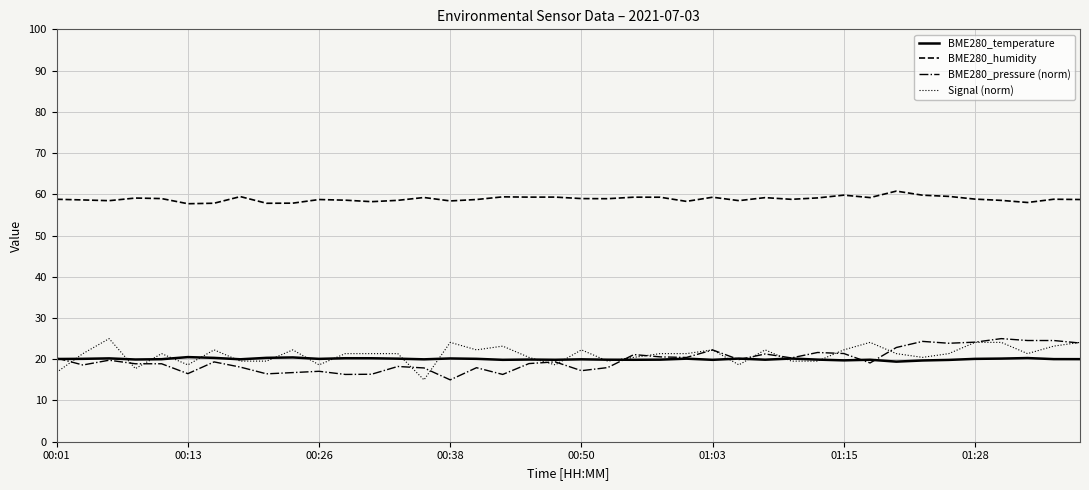

What is the maximum value for BME280_temperature?

20.5